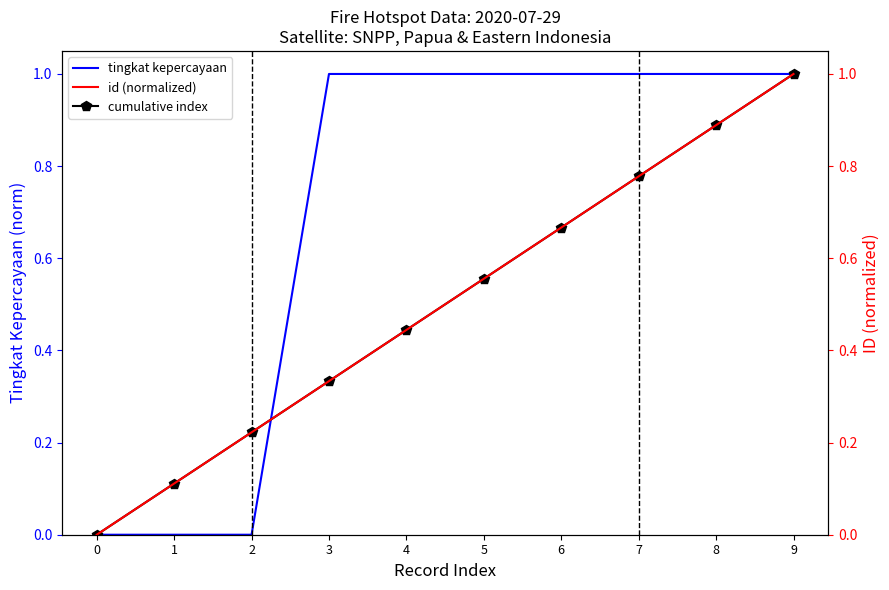

What is the approximate value of id (normalized) at 1?

0.1